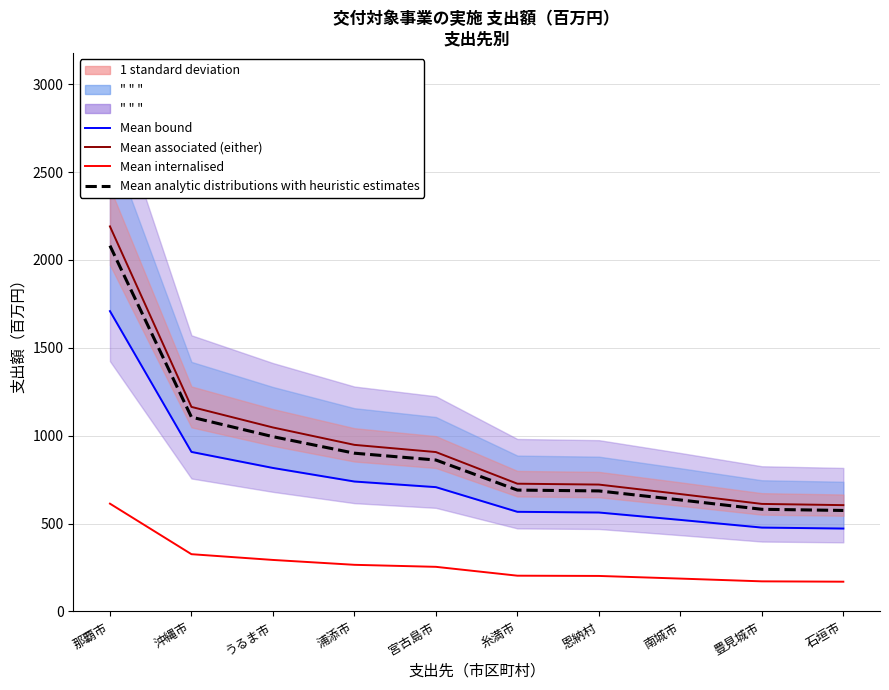

Reading left to right, extract all data points from this chart.

Mean associated (either): 2191.0	1164.0	1047.0	948.0	907.0	727.0	722.0	668.0	612.0	605.0
Mean bound: 1709.0	907.9	816.7	739.4	707.5	567.1	563.2	521.0	477.4	471.9
Mean internalised: 613.5	325.9	293.2	265.4	254.0	203.6	202.2	187.0	171.4	169.4
Mean analytic distributions with heuristic estimates: 2081.4	1105.8	994.6	900.6	861.6	690.6	685.9	634.6	581.4	574.8